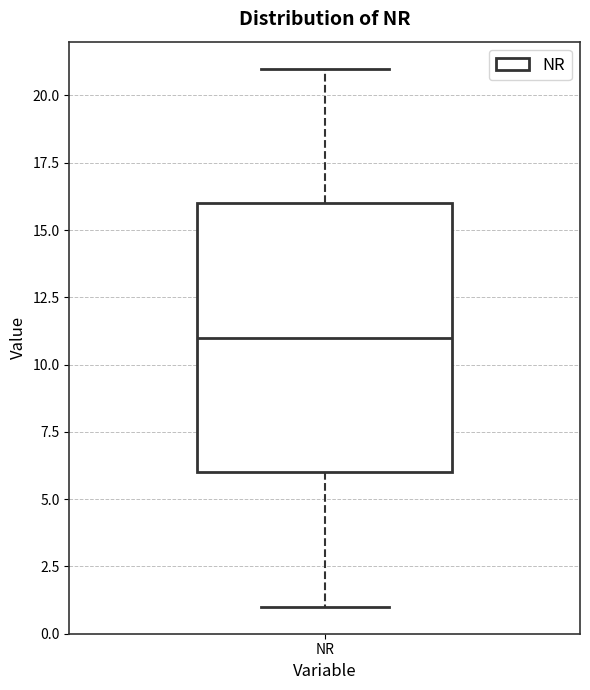

Where does the lower whisker of the box for NR end on the y-axis? The values are not printed on the chart, so give them approximately, as read against the axis.

1